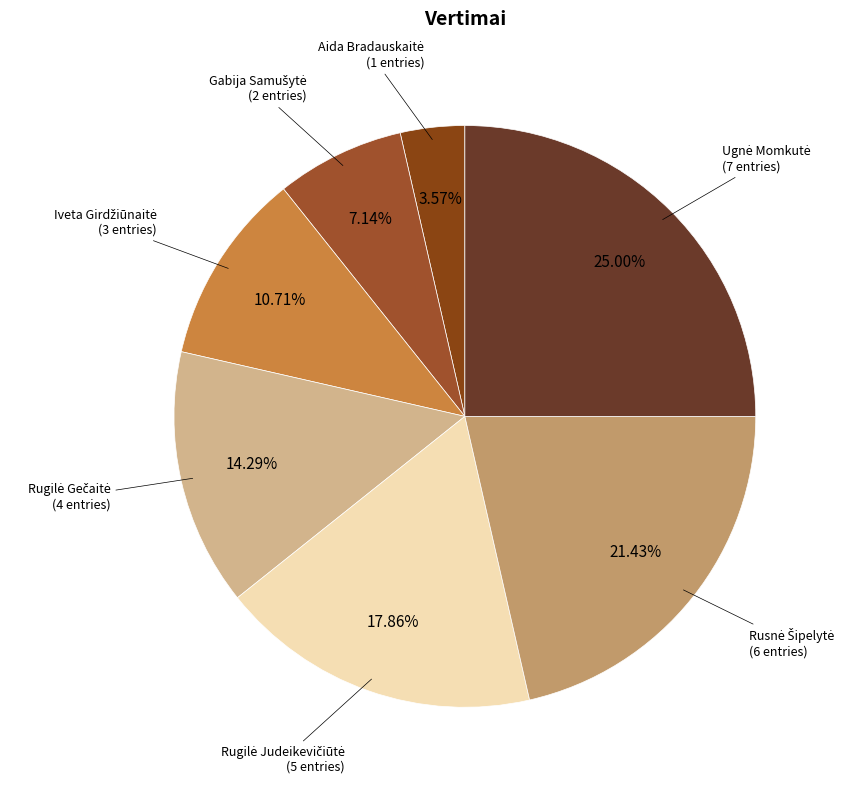

To the nearest percent, what is the difference between the Ugnė Momkutė and Rugilė Judeikevičiūtė slice percentages?

7%